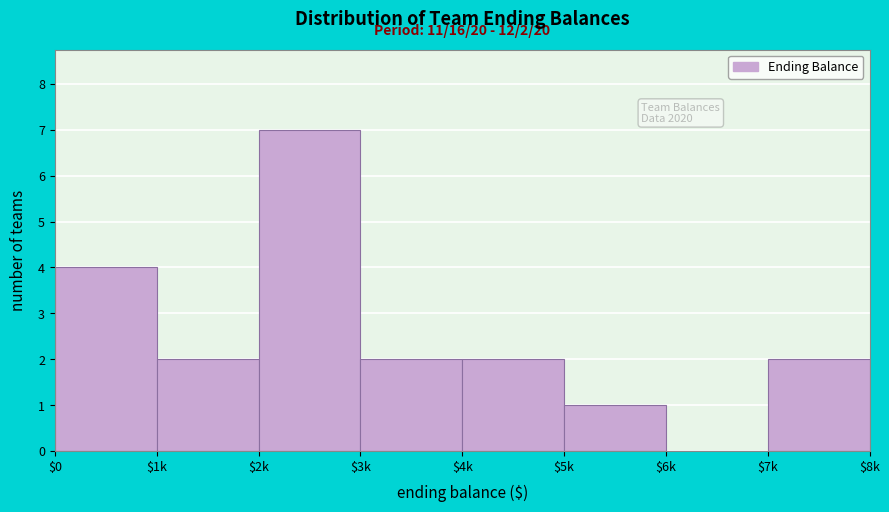

What is the sum of all values?

20